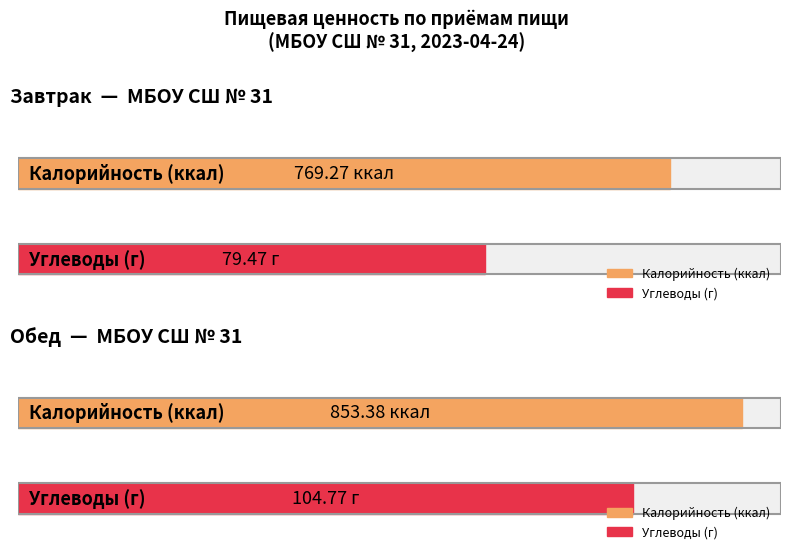

What is the sum of all Калорийность values?

1622.7